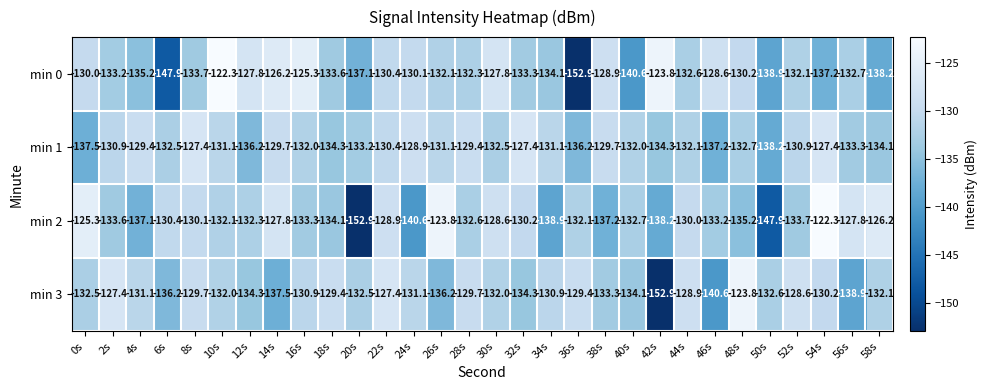

What is the approximate value of min 1 at 44s?

-132.1